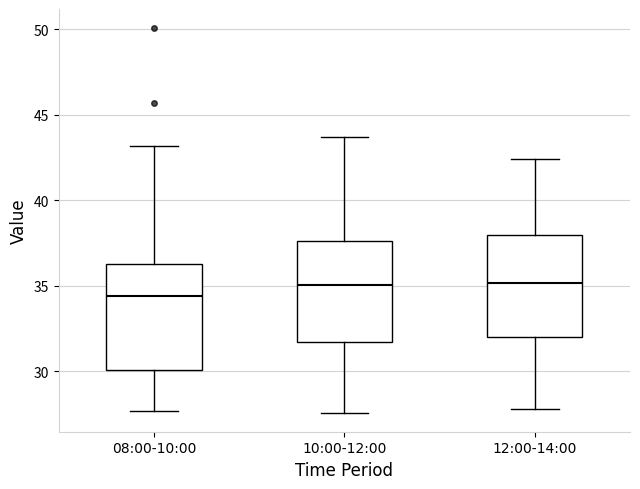

Reading left to right, read every box against the y-axis: the position of its median line, the range the box covers, and the ends of its whiskers. The values are not printed on the chart, so give them approximately, as read against the axis.

08:00-10:00: median 34.5, box 30.0 to 36.5, whiskers 27.5 to 43.0
10:00-12:00: median 35.0, box 31.5 to 37.5, whiskers 27.5 to 43.5
12:00-14:00: median 35.0, box 32.0 to 38.0, whiskers 28.0 to 42.5